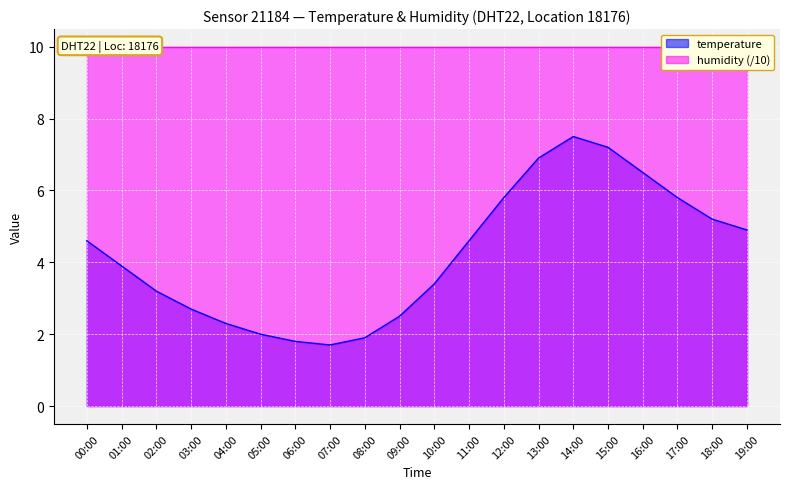

What is the ratio of the value at 12:00 to the value at 15:00?

0.8